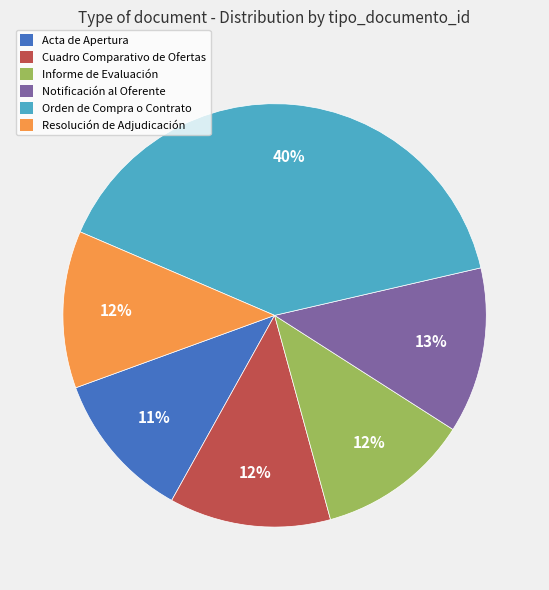

What is the ratio of the value at Acta de Apertura to the value at Orden de Compra o Contrato?

0.3